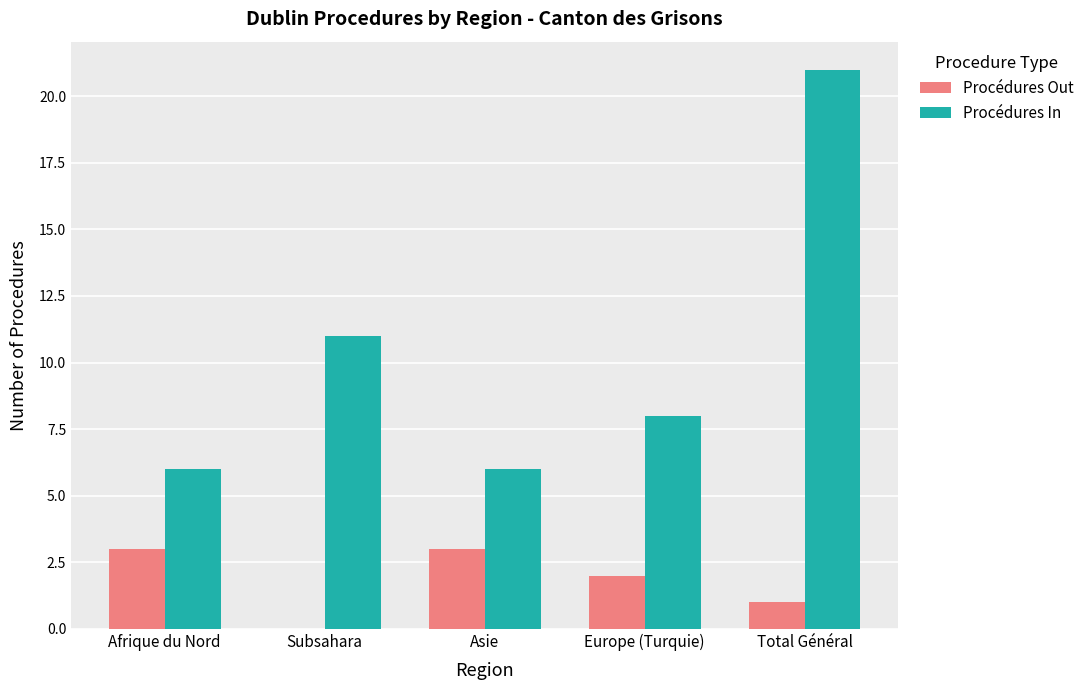

How many categories are shown in the chart?

5